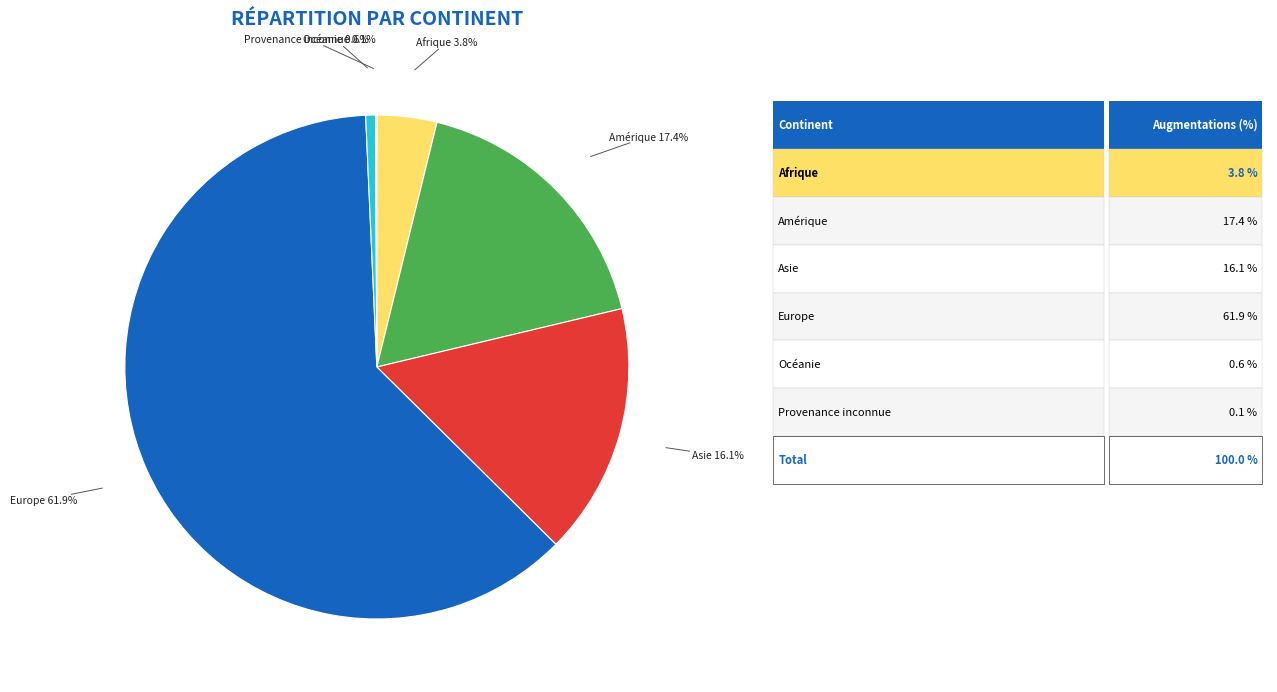

Is there any slice that represents more than half of the pie?

Yes